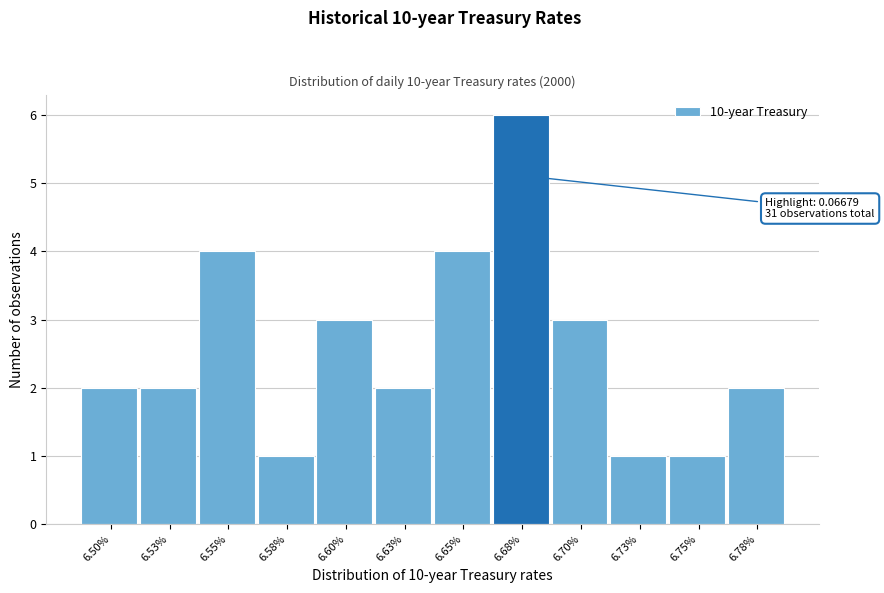

Reading left to right, what are all the values shown in this chart?

2	2	4	1	3	2	4	6	3	1	1	2